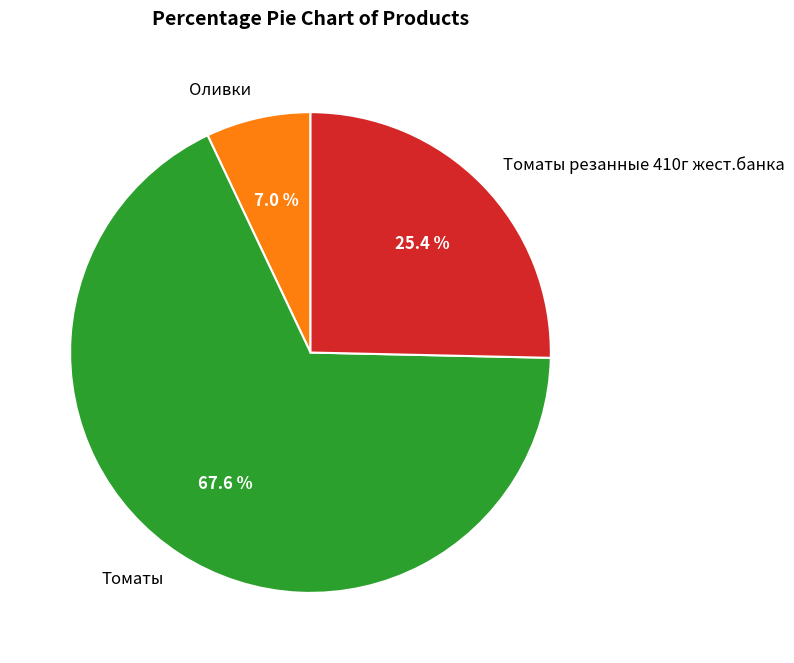

Is it true that Томаты is 56% of the pie?

False